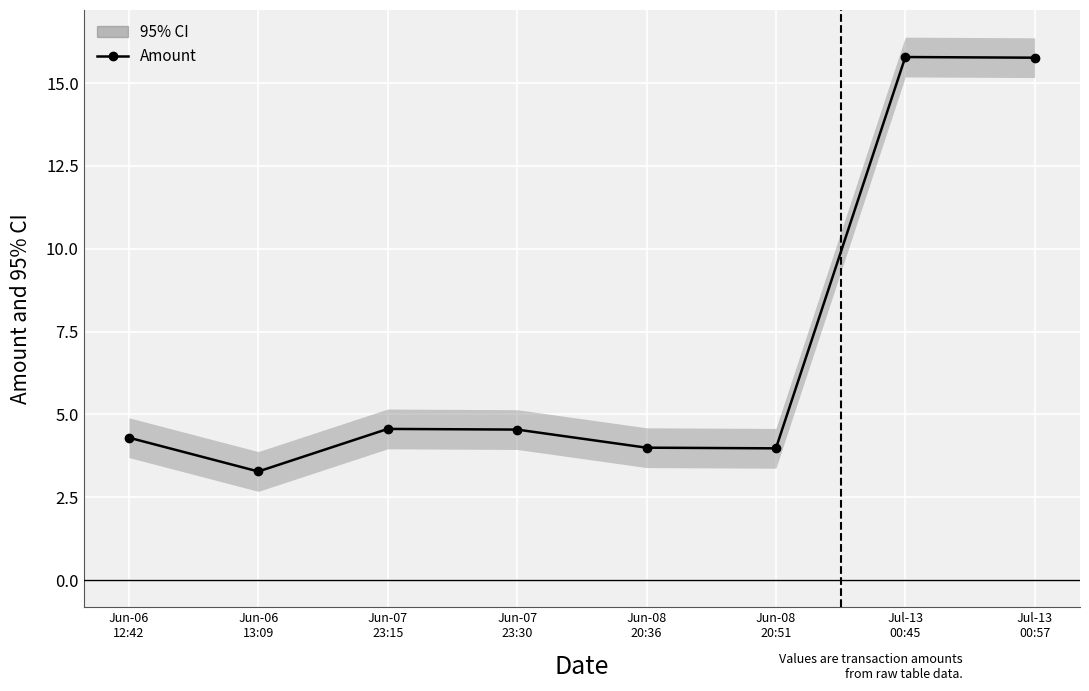

Rank the categories by value from lowest to highest.

Jun-06
13:09, Jun-08
20:51, Jun-08
20:36, Jun-06
12:42, Jun-07
23:30, Jun-07
23:15, Jul-13
00:57, Jul-13
00:45